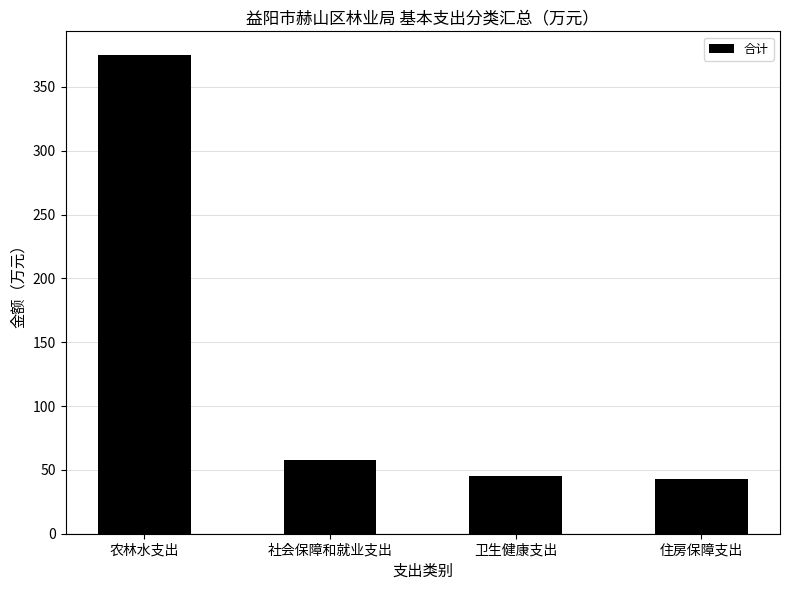

Count the number of categories in the chart.

4